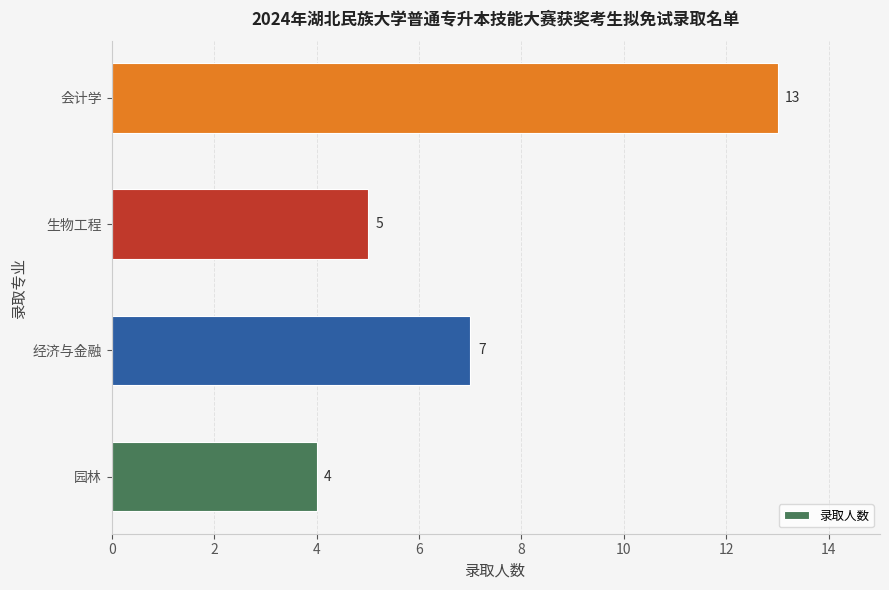

Reading bottom to top, what are all the values shown in this chart?

园林=4	经济与金融=7	生物工程=5	会计学=13